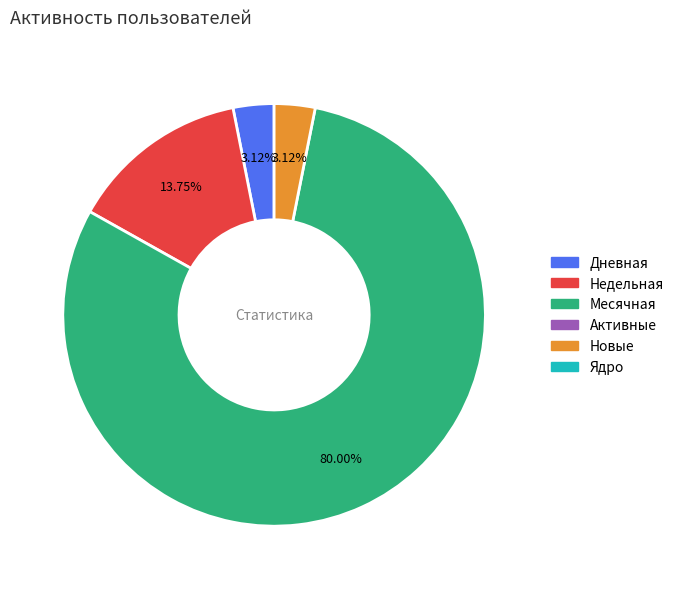

How many segments does this pie chart have?

4